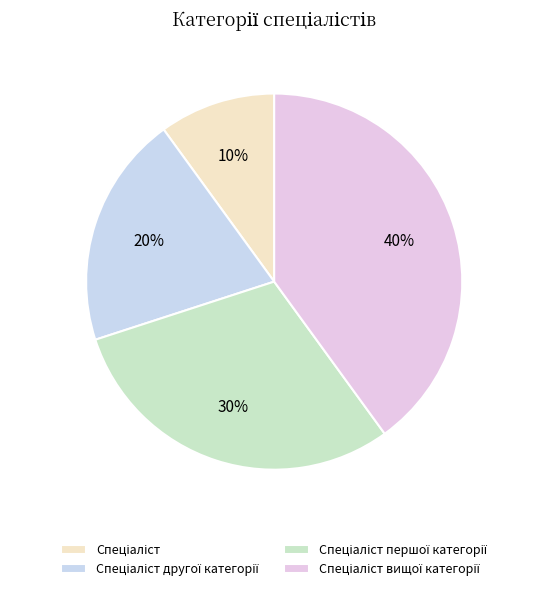

Is there any slice that represents more than half of the pie?

No